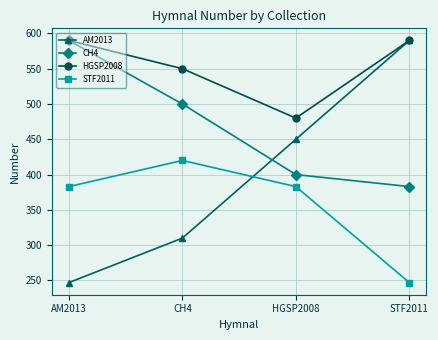

At how many categories does at least one series exceed 579?

2